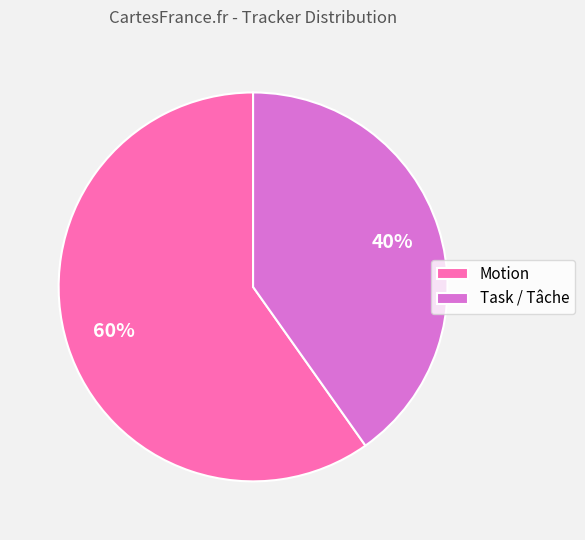

The Task / Tâche slice represents 40% of the pie. True or false?

True